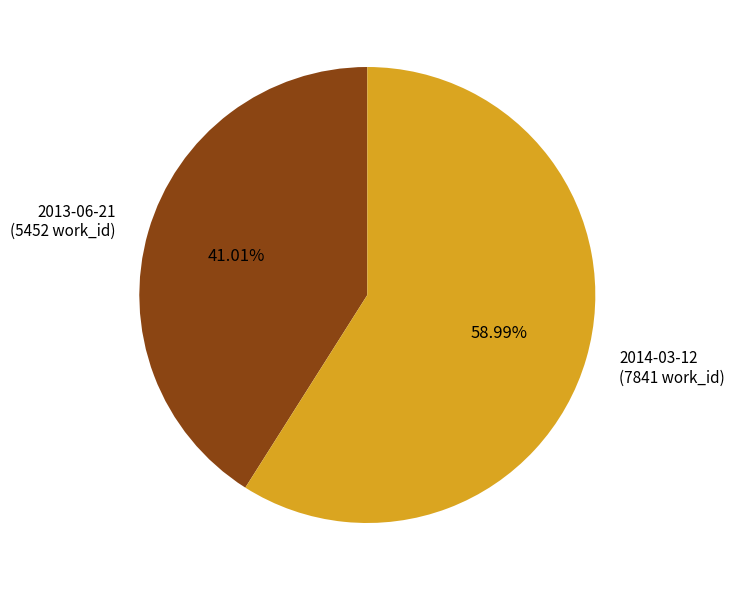

The 2014-03-12 slice represents 69% of the pie. True or false?

False